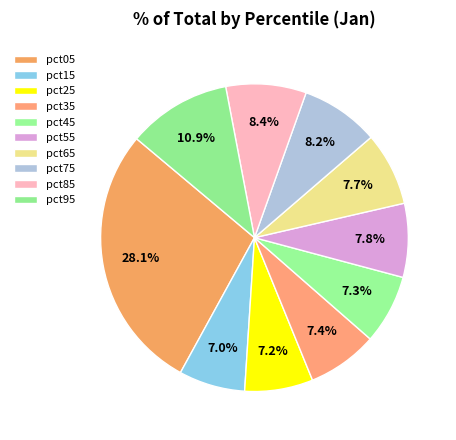

Count the number of slices in the pie.

10